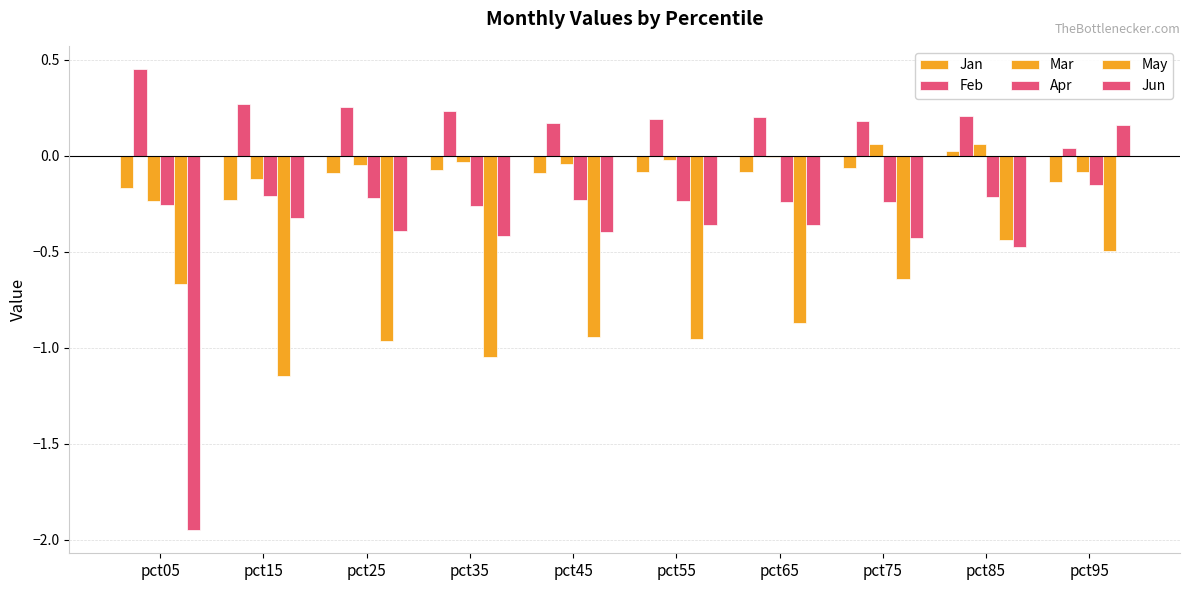

Are the bars grouped side by side (vs. stacked)?

Yes